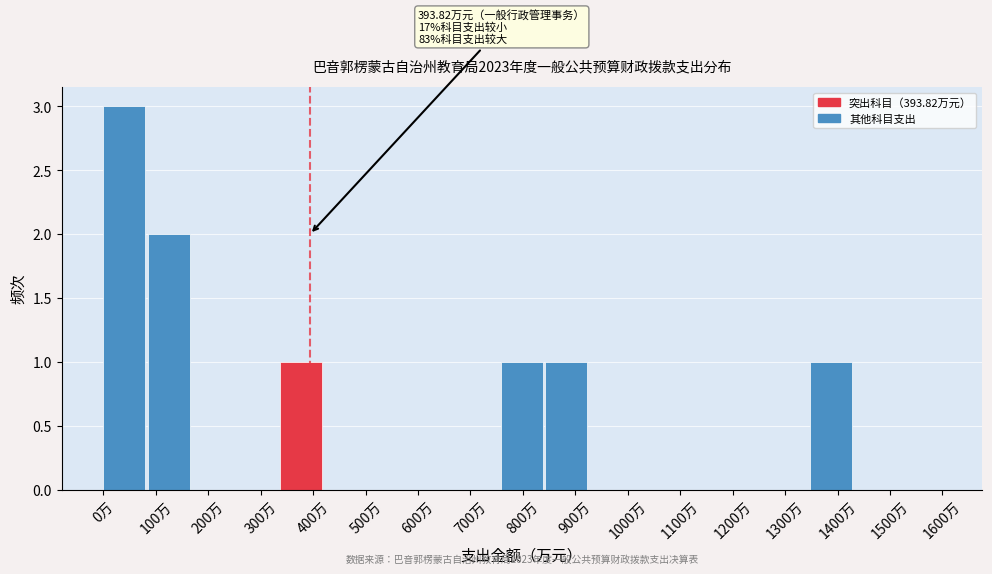

Which range on the x-axis has the tallest bar?

0 to 80